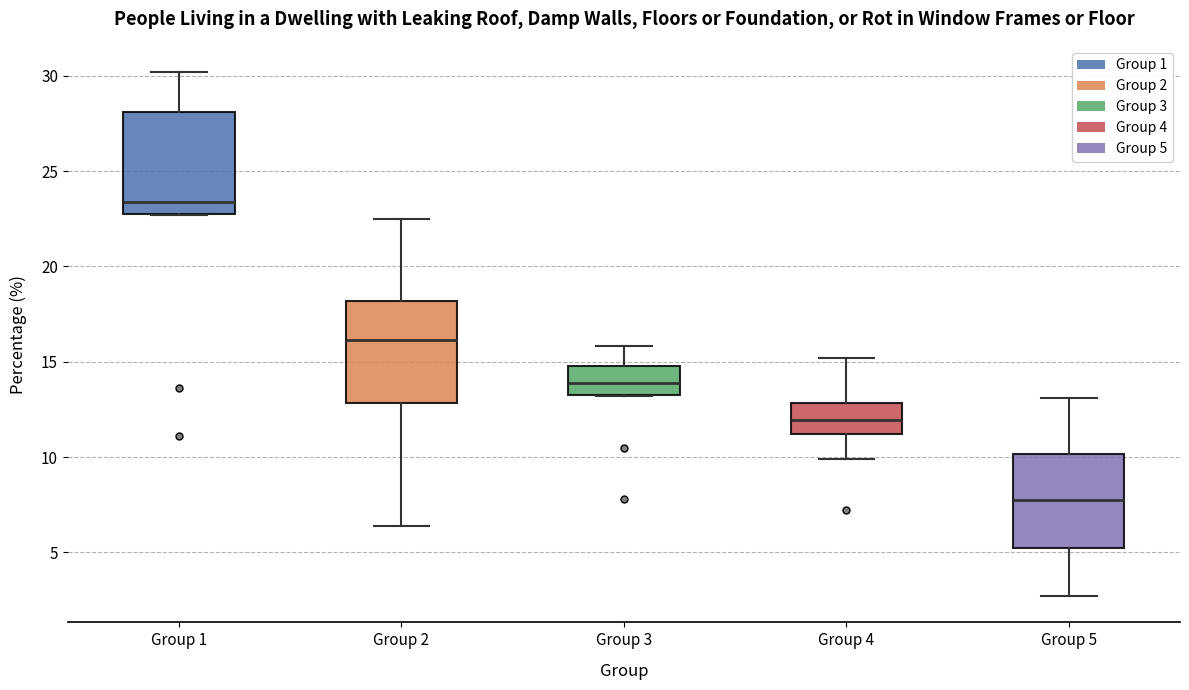

Which box's median line is the highest?

Group 1